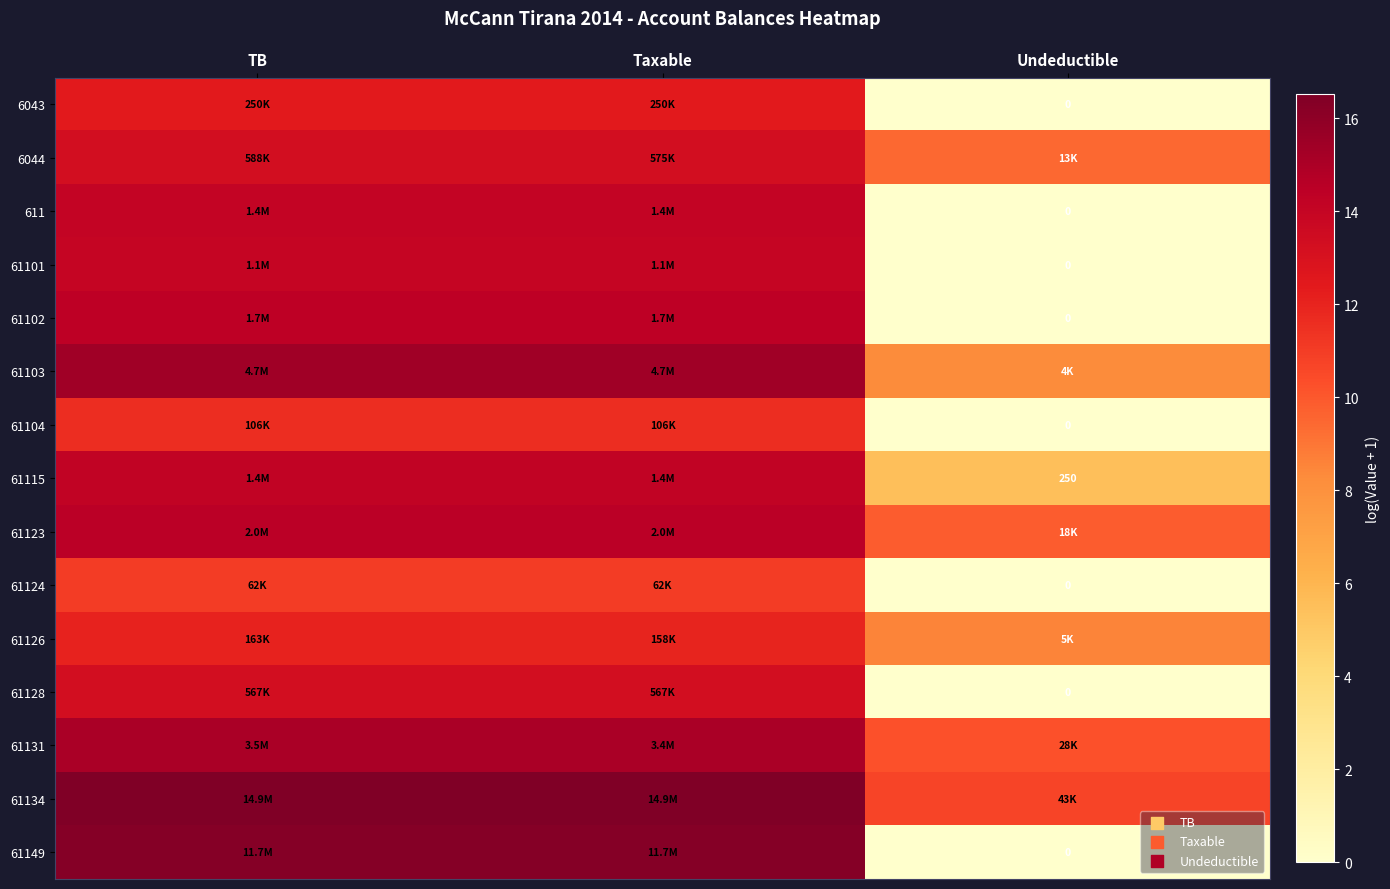

The value of 61124 at Taxable is 11.0. True or false?

True